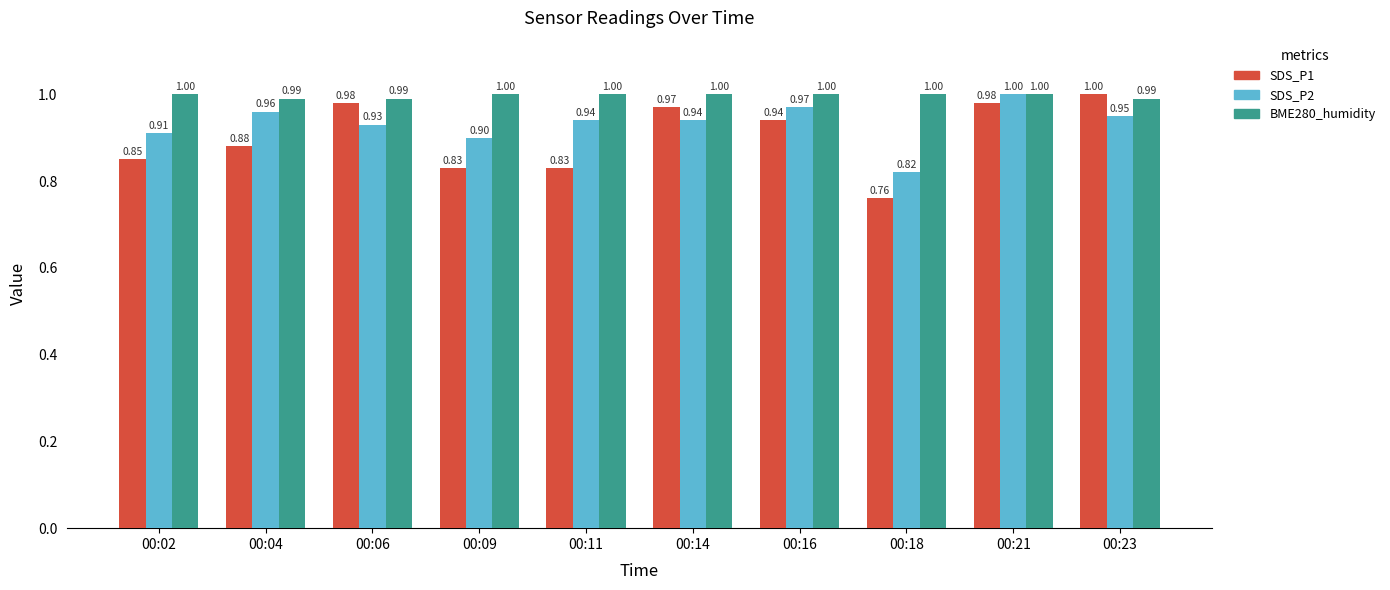

Read the BME280_humidity value at 00:16.

1.0